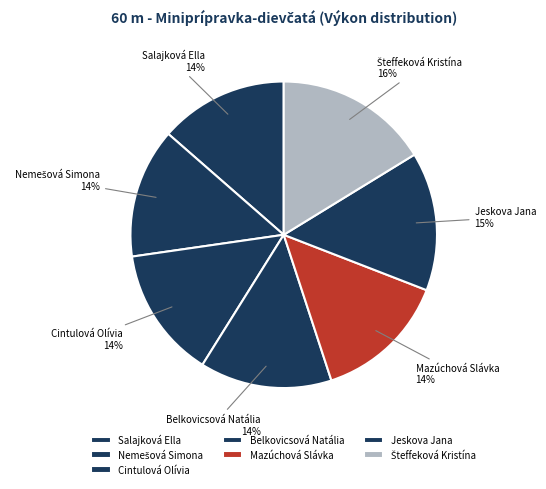

Is there a majority slice in this chart?

No